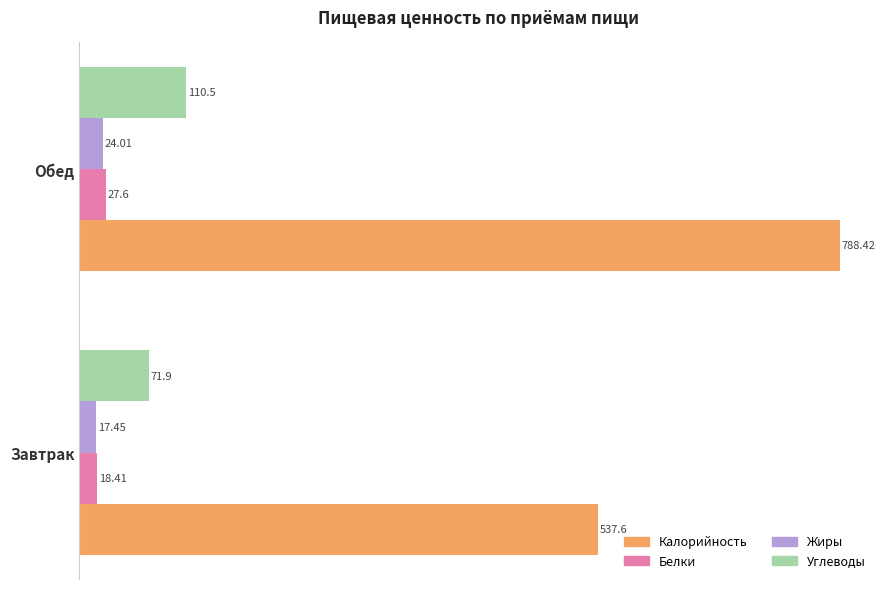

Where is Калорийность nearest to the value 663?

Завтрак